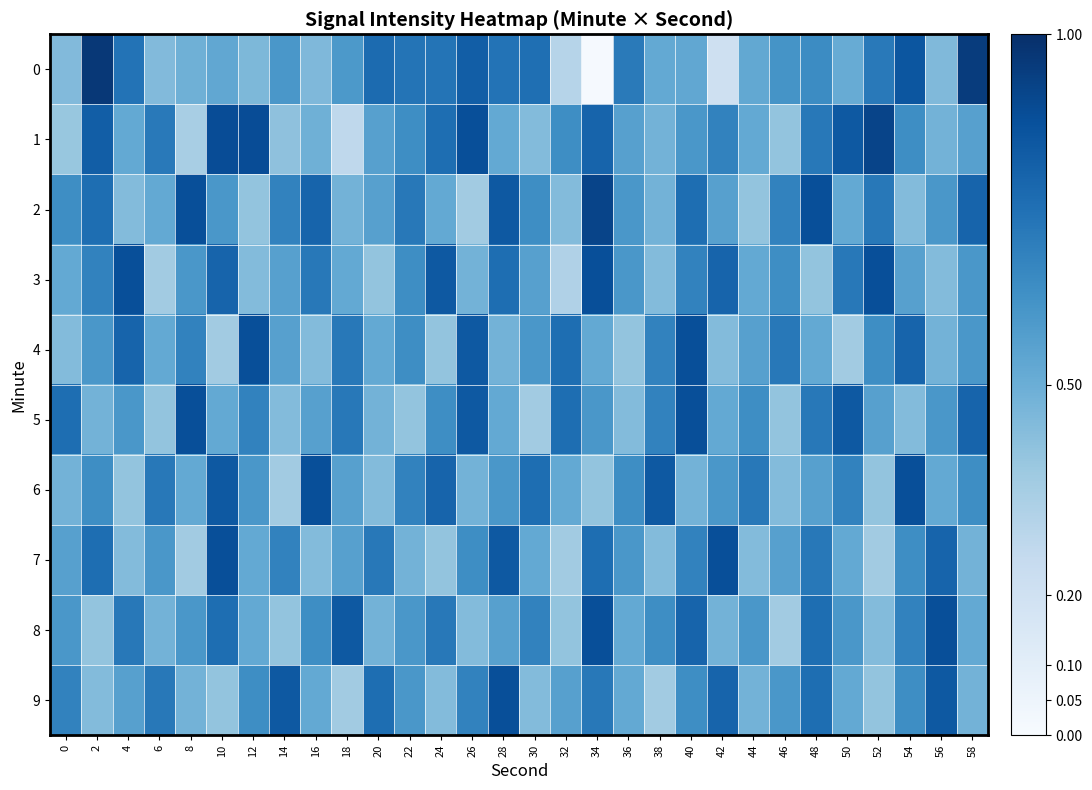

What is the difference between the highest and lowest values at 50?

0.5